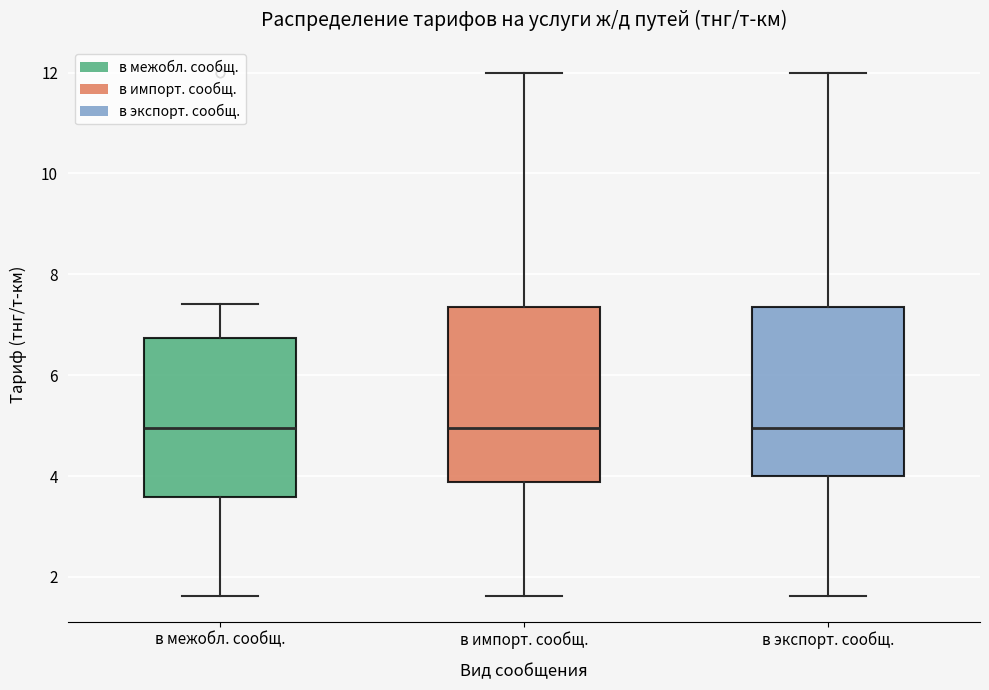

Where is the lower edge of the box for в импорт. сообщ. on the y-axis? The values are not printed on the chart, so give them approximately, as read against the axis.

3.8